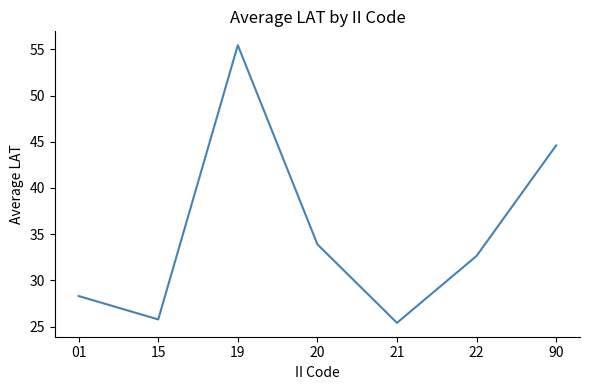

List the labels in order of value, smallest first.

21, 15, 01, 22, 20, 90, 19